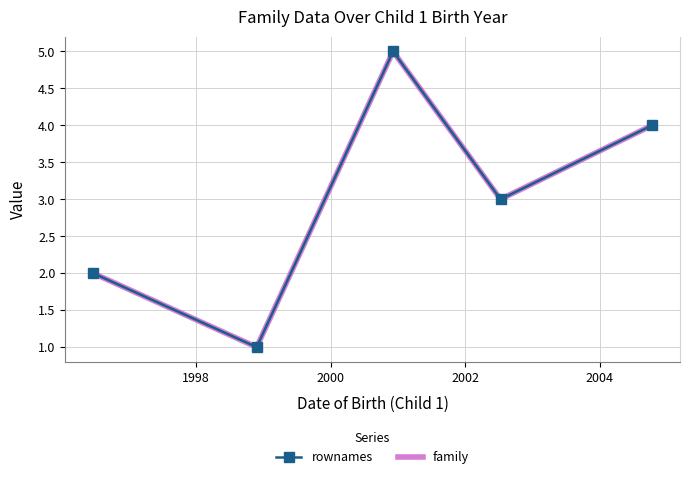

Does the chart have visible grid lines?

Yes